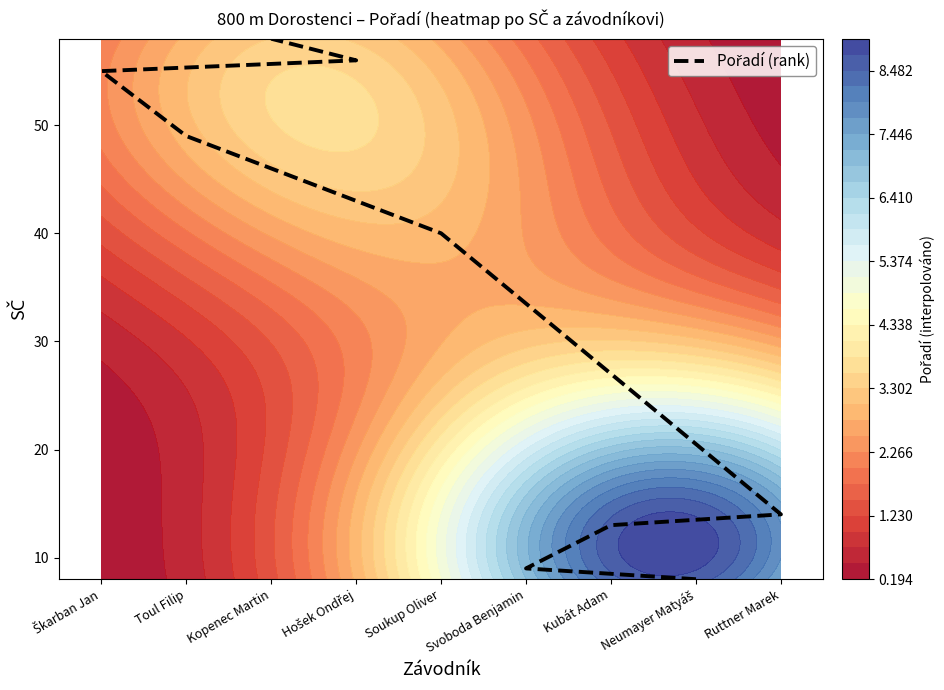

Rank the categories by value from lowest to highest.

Neumayer Matyáš, Svoboda Benjamin, Kubát Adam, Ruttner Marek, Soukup Oliver, Toul Filip, Škarban Jan, Hošek Ondřej, Kopenec Martin